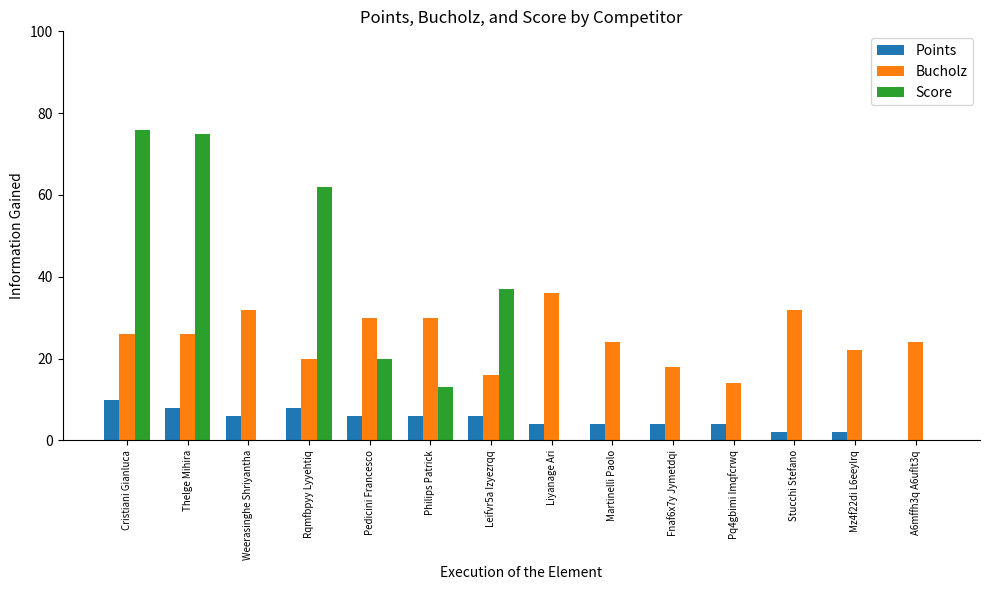

How many data points does each series have?

14